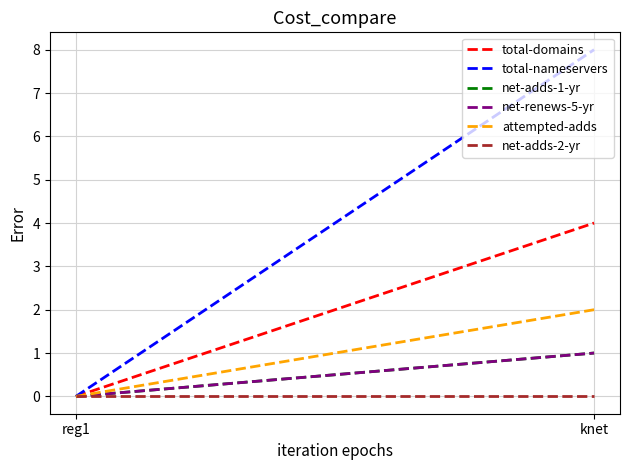

What is the difference between the maximum and minimum values in the total-nameservers series?

8